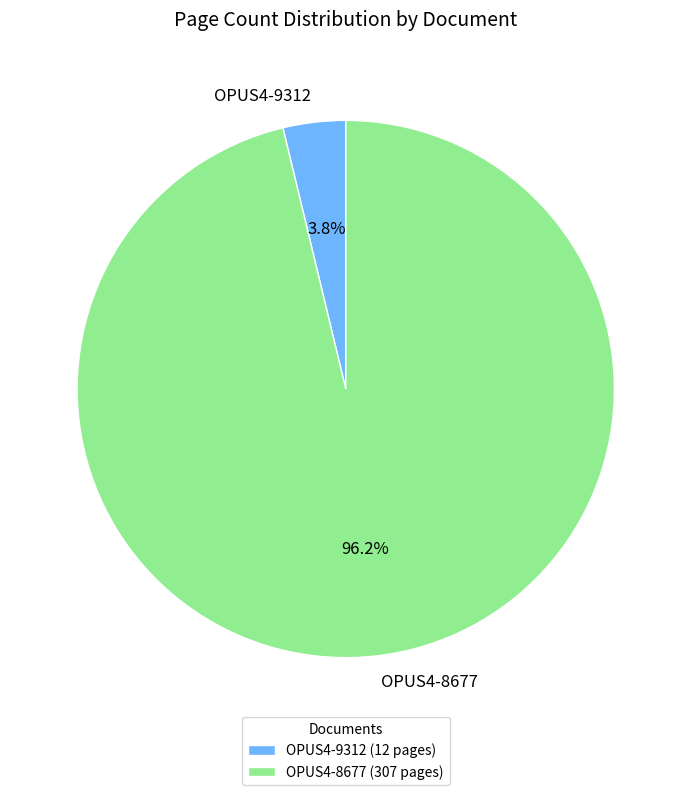

To the nearest percent, what is the combined percentage of OPUS4-8677 and OPUS4-9312?

100%